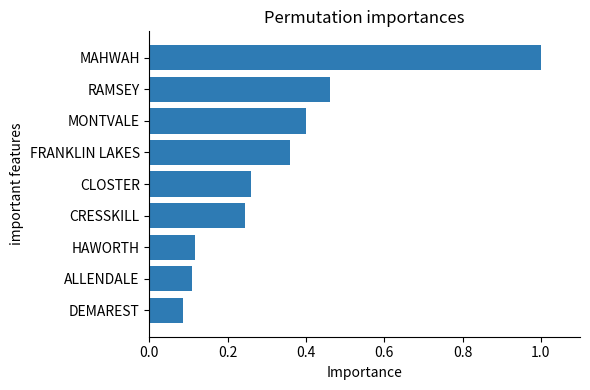

What is the change in value from MAHWAH to HAWORTH?

-0.9